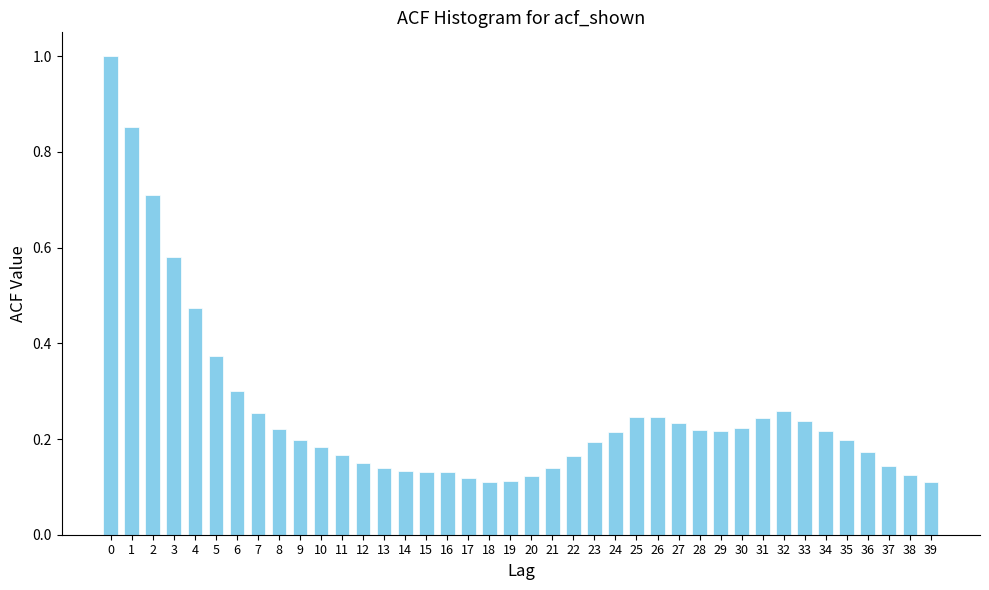

What is the greatest value displayed?

1.0